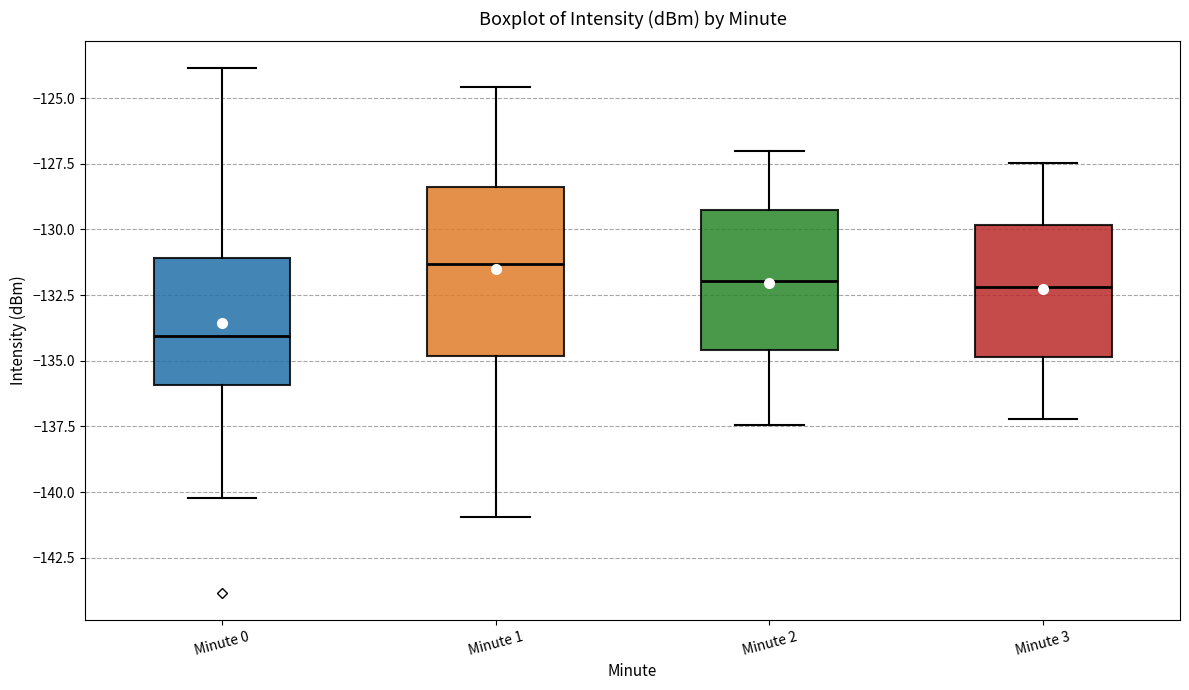

Reading left to right, transcribe this box plot: for each box, give where its median line is, the range the box spans, and where its two whiskers end, as read against the y-axis. The values are not printed on the chart, so give them approximately, as read against the axis.

Minute 0: median -134.0, box -136.0 to -131.0, whiskers -140.0 to -124.0
Minute 1: median -131.5, box -135.0 to -128.5, whiskers -141.0 to -124.5
Minute 2: median -132.0, box -134.5 to -129.5, whiskers -137.5 to -127.0
Minute 3: median -132.0, box -135.0 to -130.0, whiskers -137.0 to -127.5